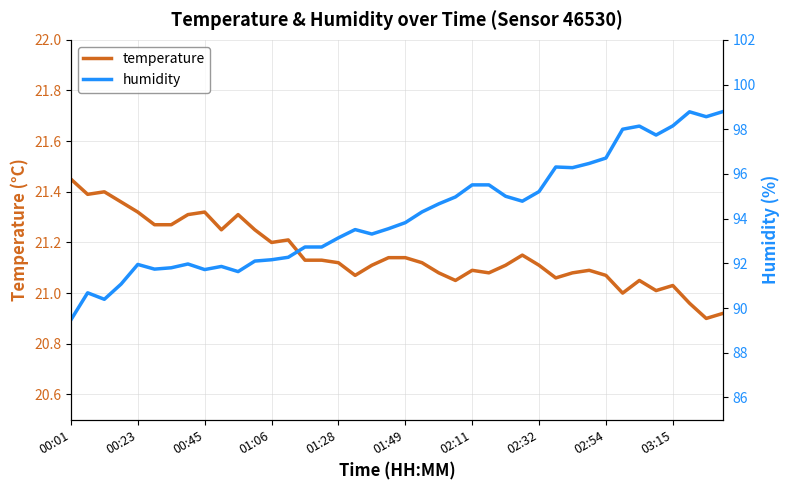

At which label does temperature reach its peak?

00:01